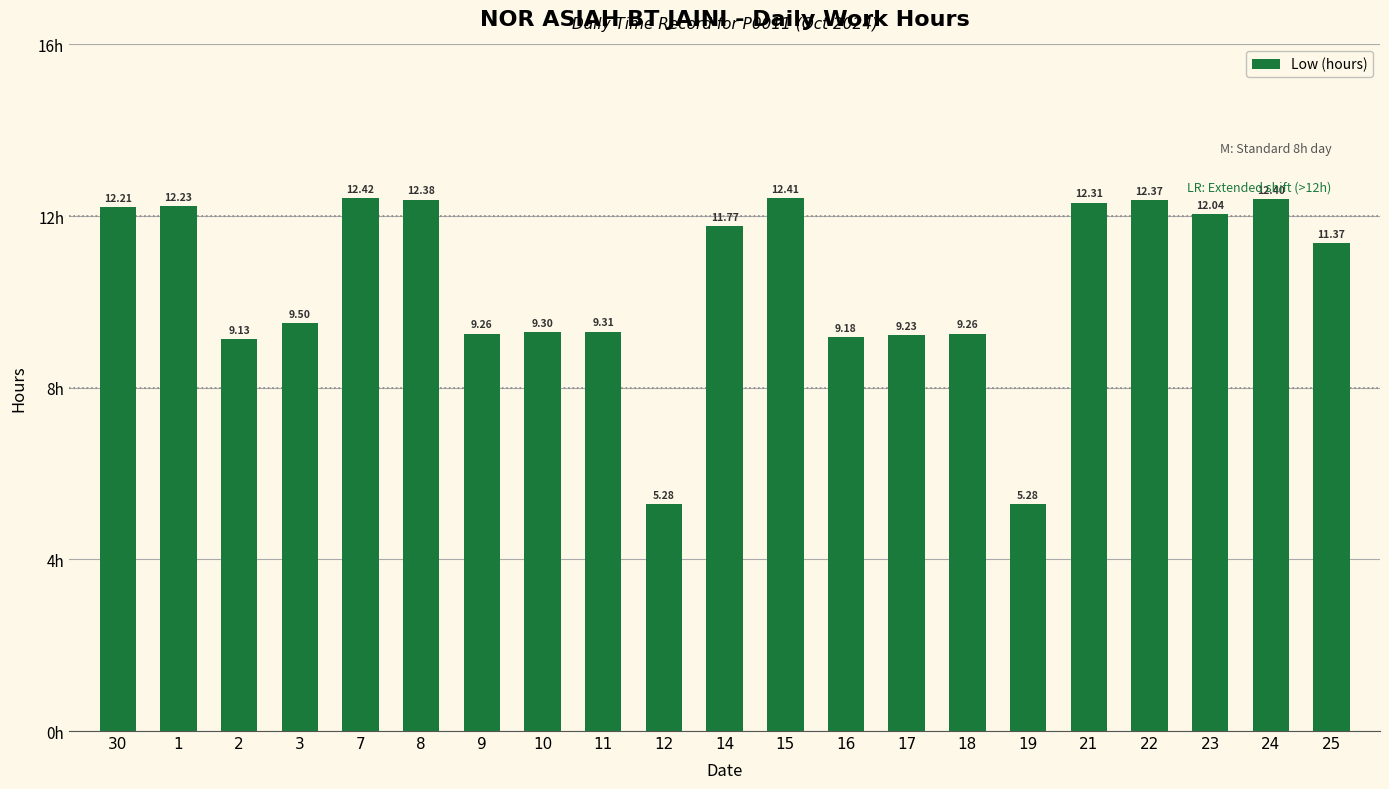

The value at 18 is 14.9. True or false?

False